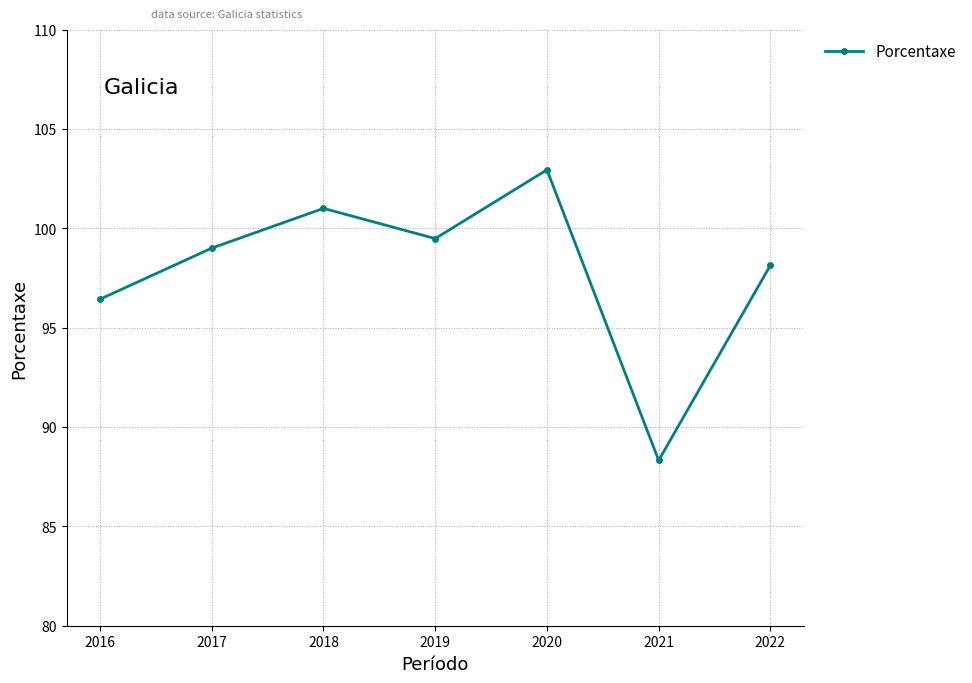

Where is the data nearest to the value 95?

2016